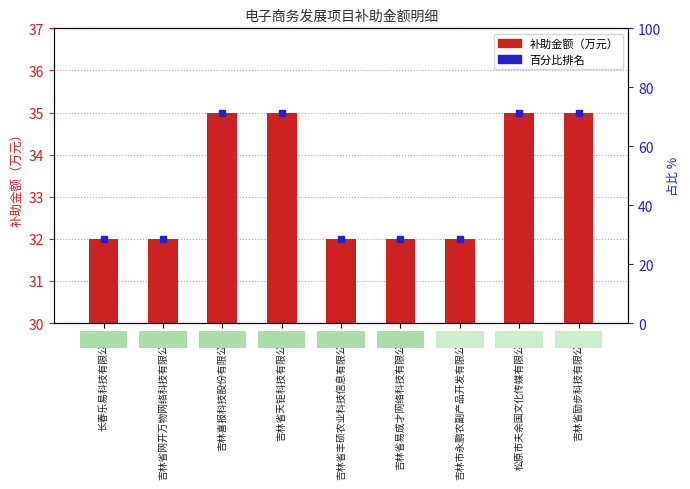

What value does the data have at 长春乐易科技有限公司?

32